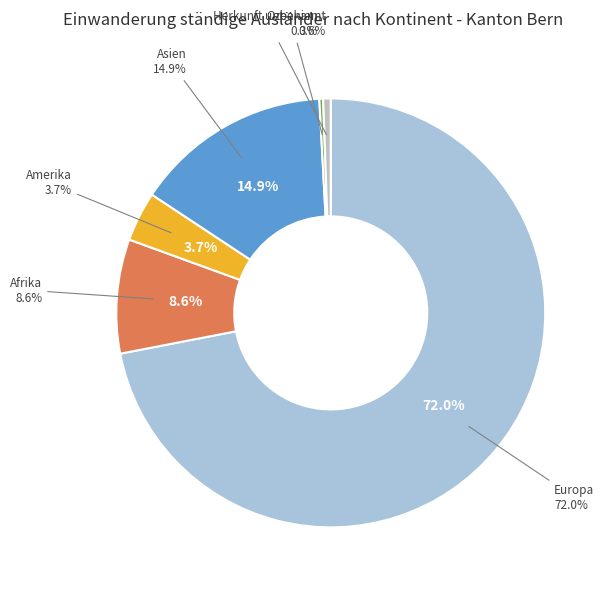

Rank the categories by value from highest to lowest.

Europa, Asien, Afrika, Amerika, Herkunft unbekannt, Ozeanien